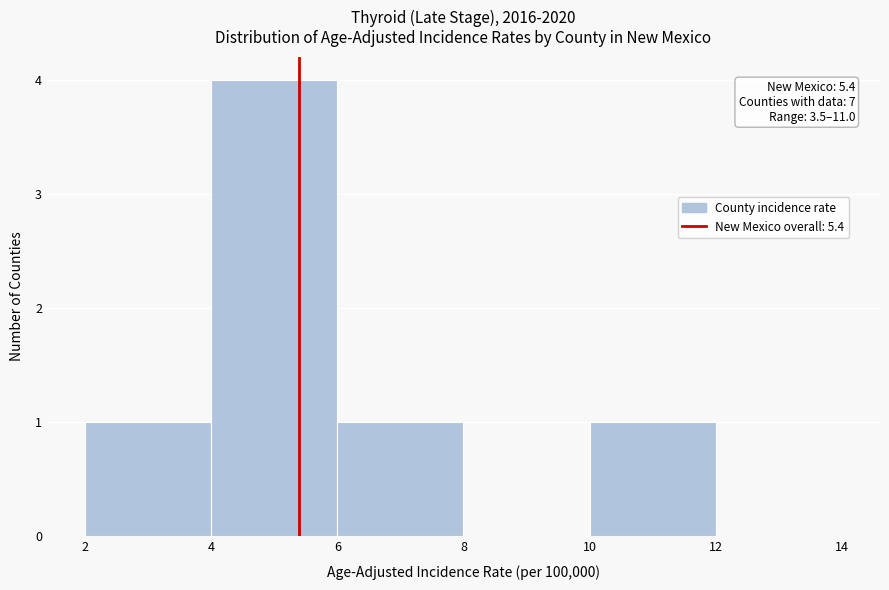

Which range on the x-axis has the tallest bar?

4 to 6